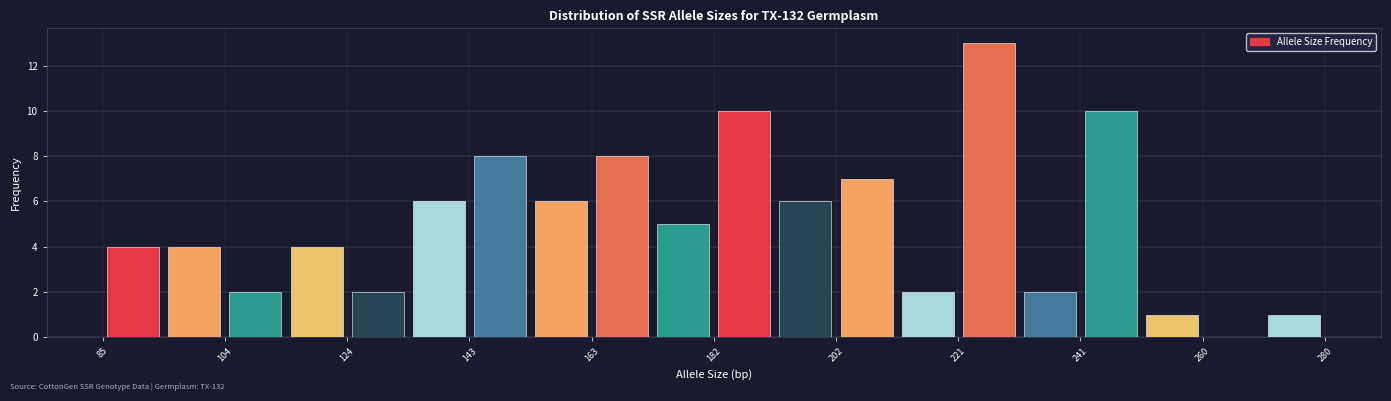

How tall is the bar that spans 94 to 104 on the x-axis? Neither the bar edges nor the heights are printed on the chart, so give them approximately, as read against the axes.

4